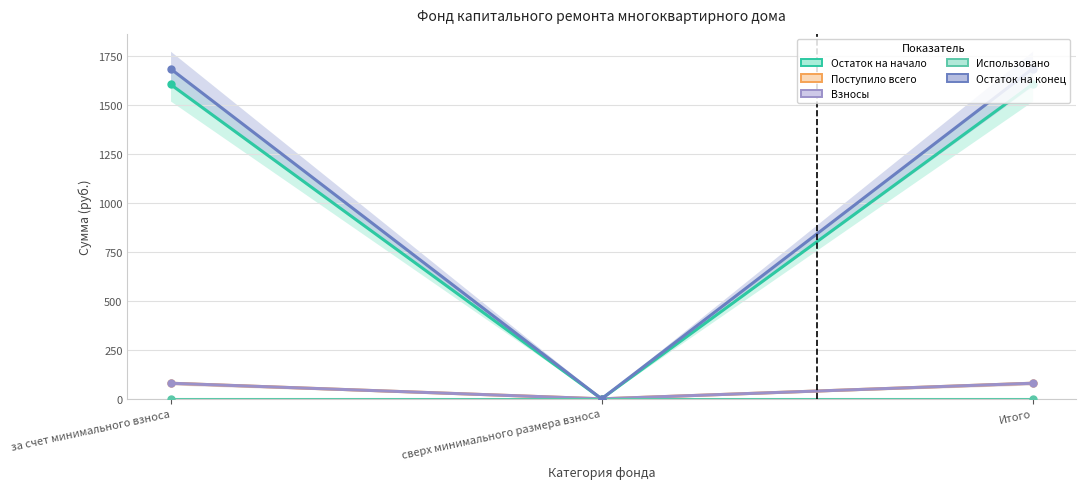

Rank the series at сверх минимального размера взноса from highest to lowest value.

Остаток на начало, Поступило всего, Взносы, Использовано, Остаток на конец